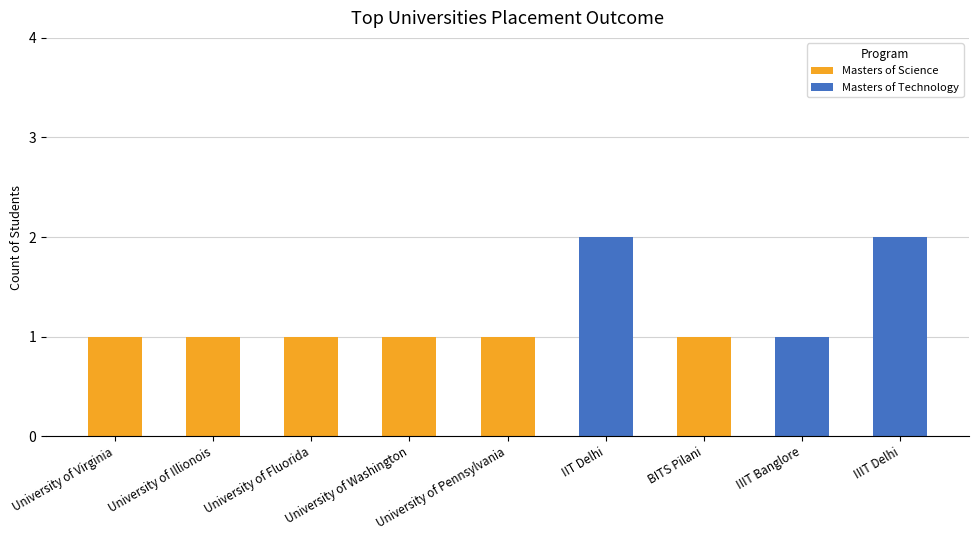

The Masters of Science series shows 0 at IIIT Banglore. True or false?

True